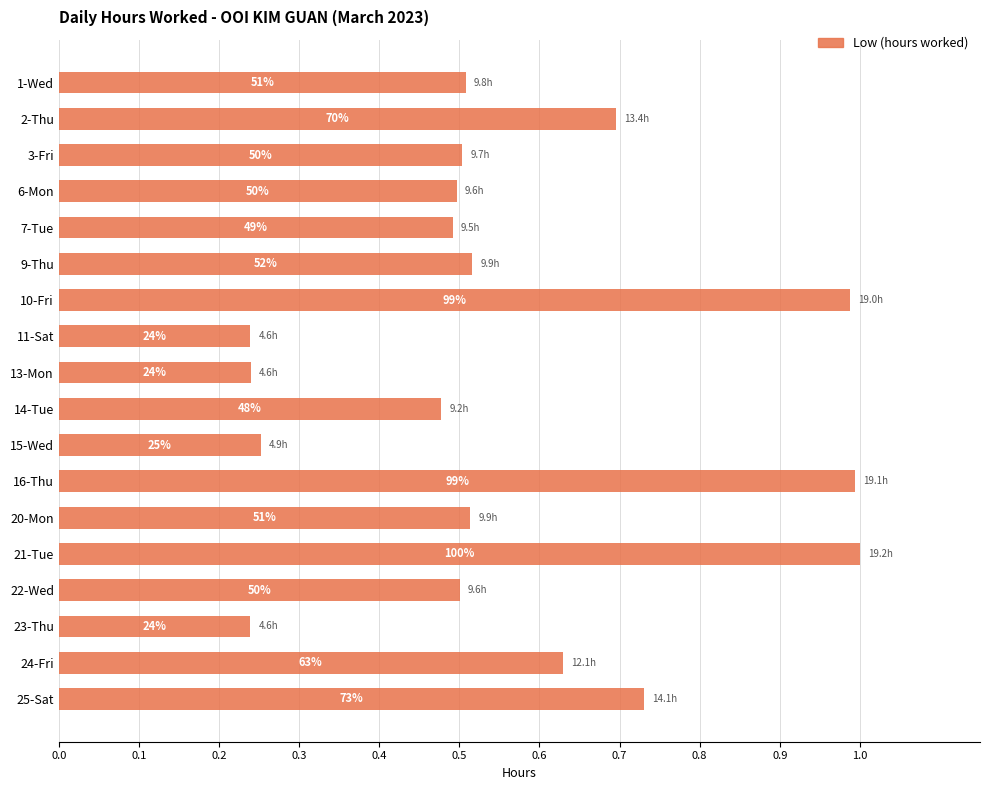

How many bars are there in total?

18